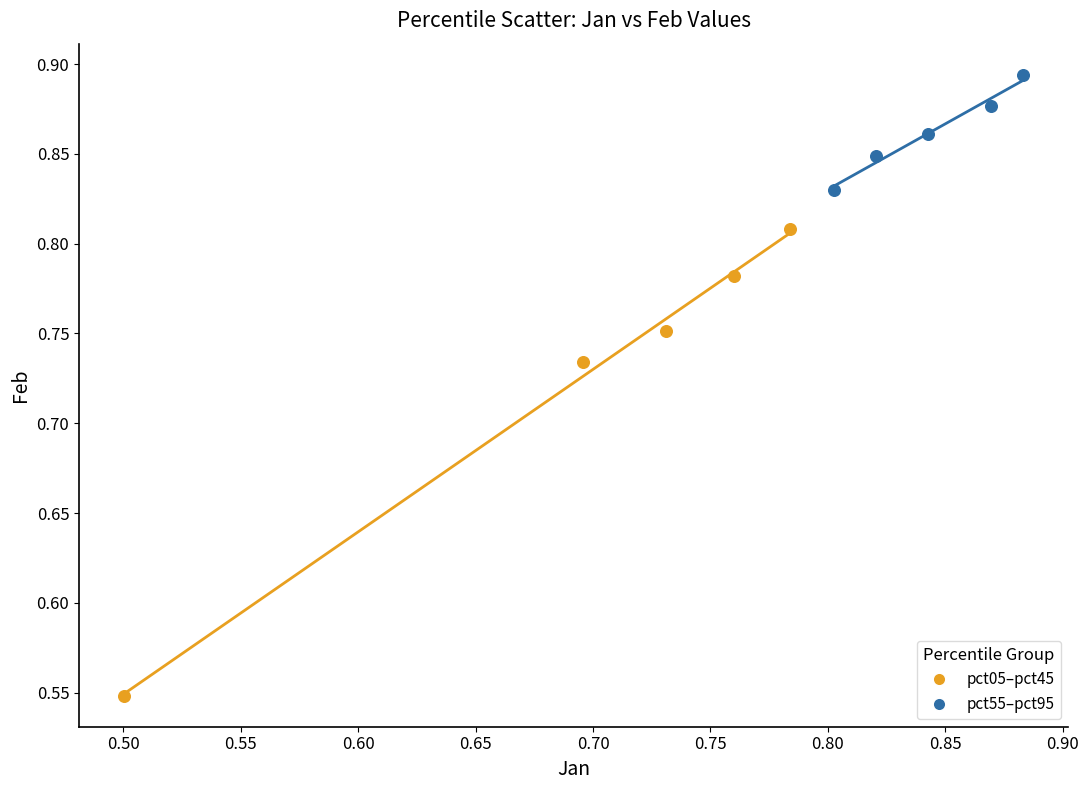

What are all the series names shown in the legend?

pct05–pct45, pct55–pct95